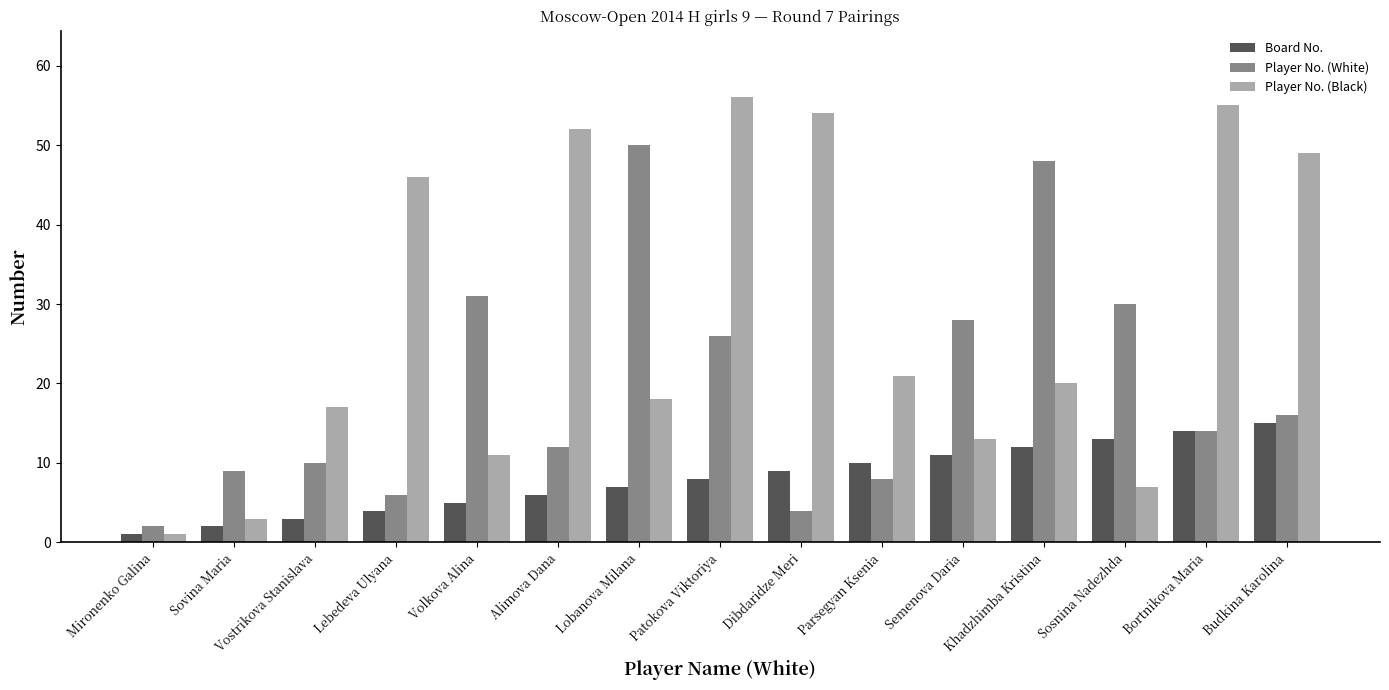

What is the average value of the Board No. series?

8